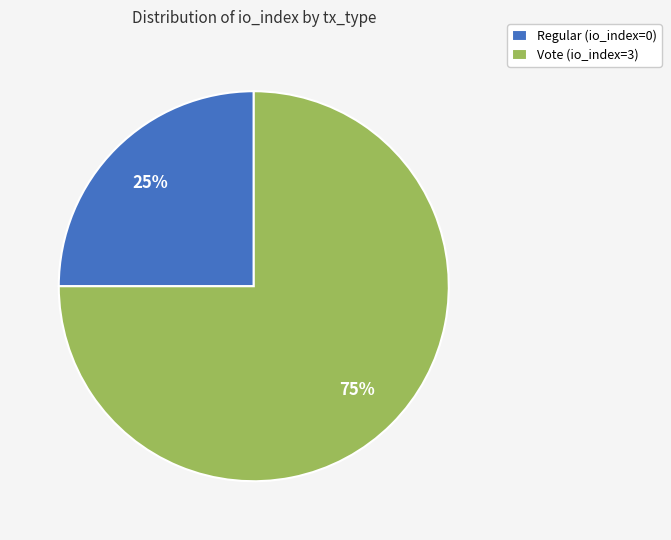

To the nearest percent, what is the average slice percentage?

50%